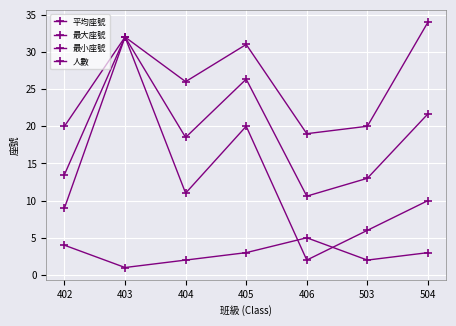

What is the difference between the second highest and minimum values in the 最大座號 series?

13.0